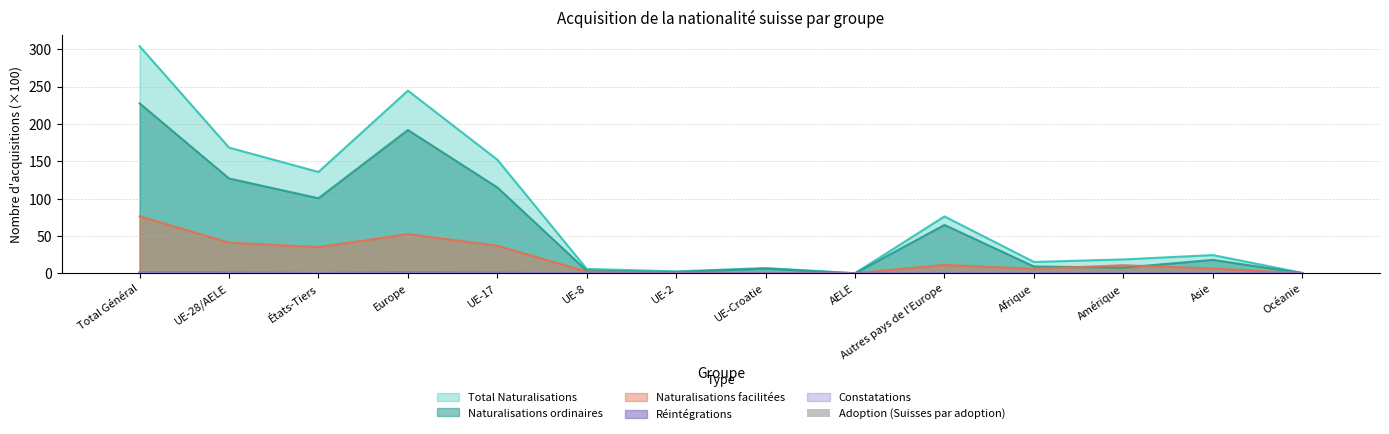

Is it true that Naturalisations ordinaires equals 183.3 at UE-17?

False